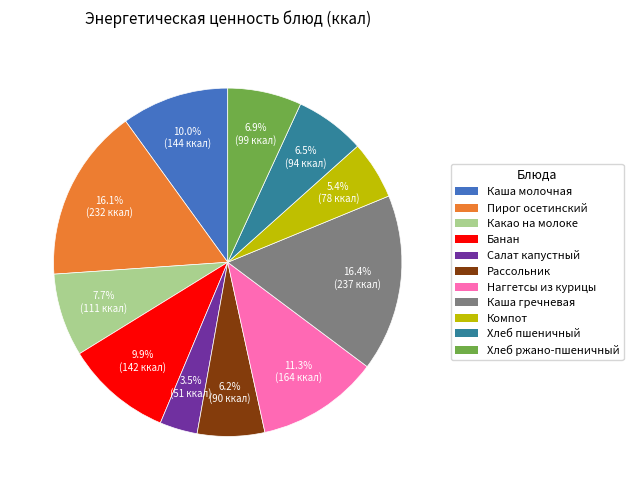

To the nearest percent, what is the average slice percentage?

9%